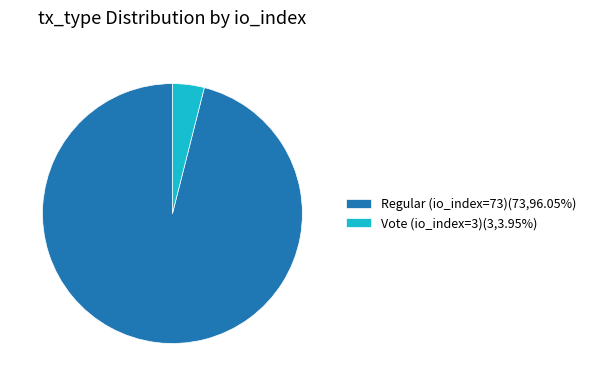

Which category accounts for the majority?

Regular (io_index=73)